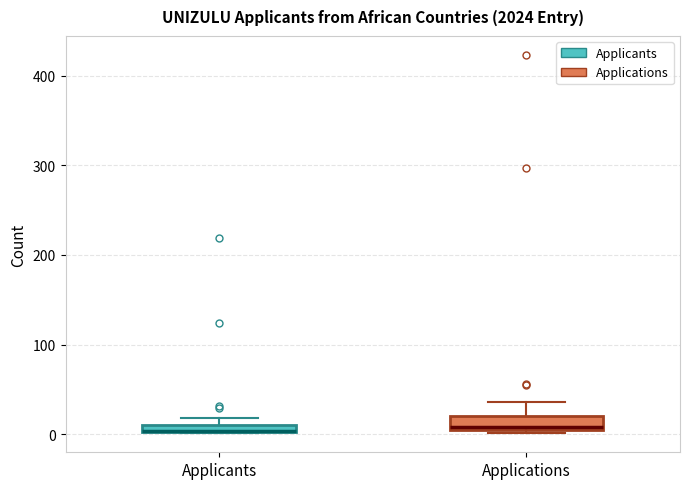

Where is the lower edge of the box for Applicants on the y-axis? The values are not printed on the chart, so give them approximately, as read against the axis.

0